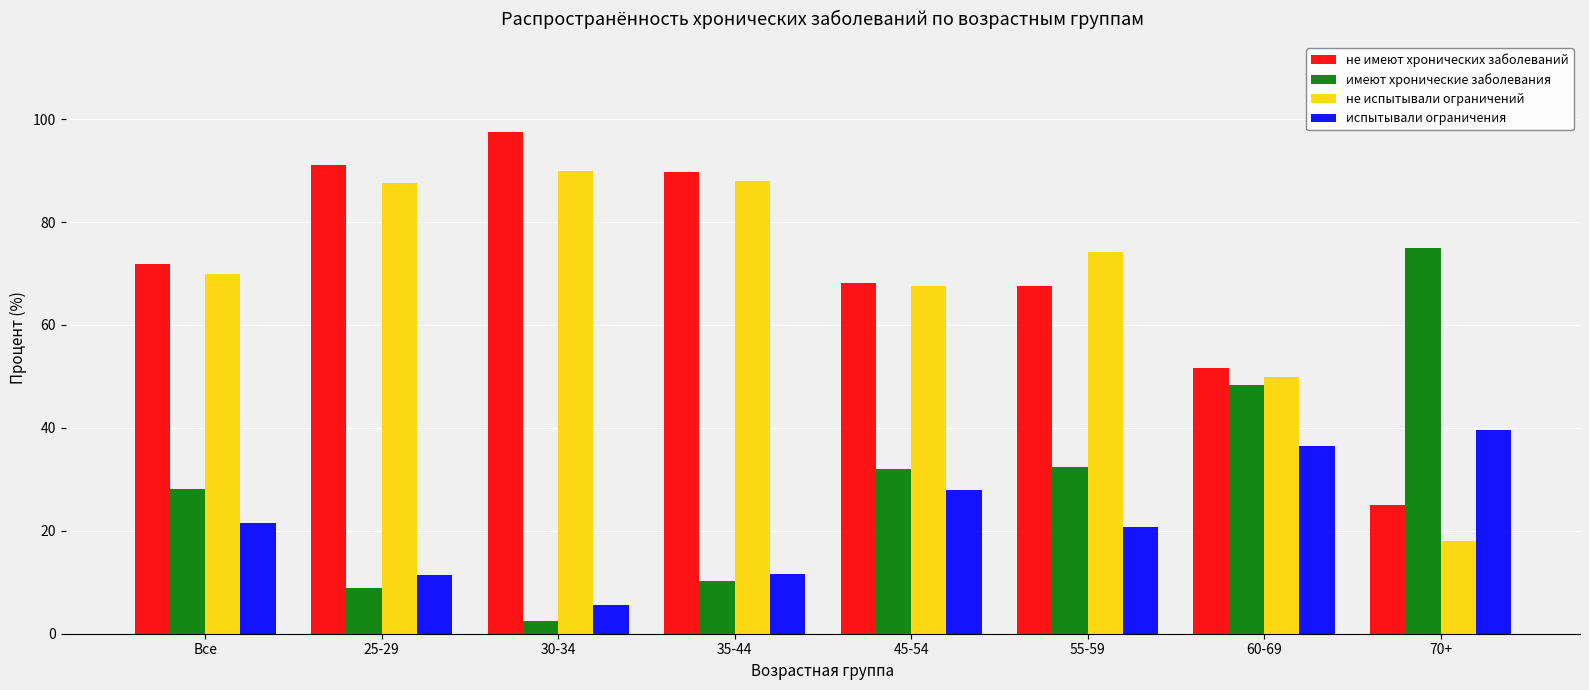

What is the sum of all не испытывали ограничений values?

545.0